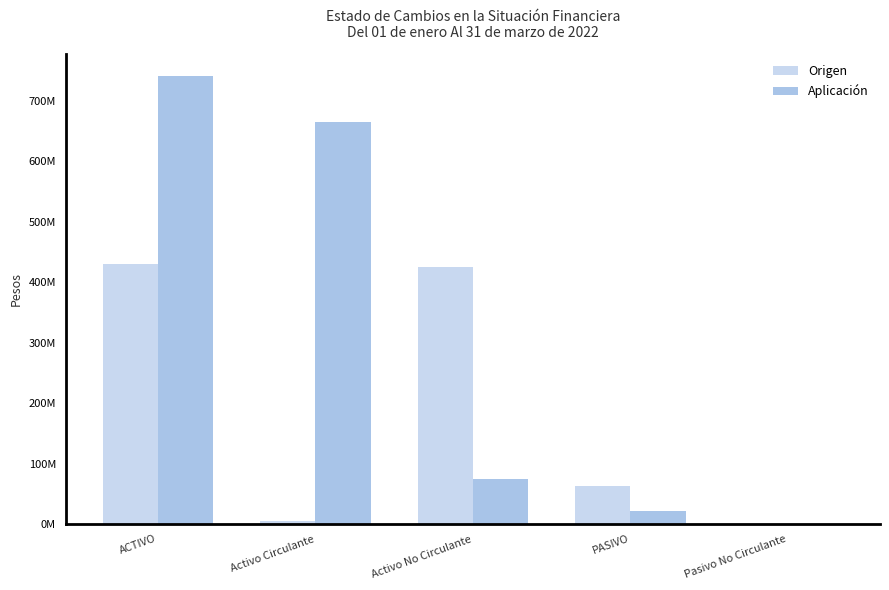

Does the chart contain stacked bars?

No